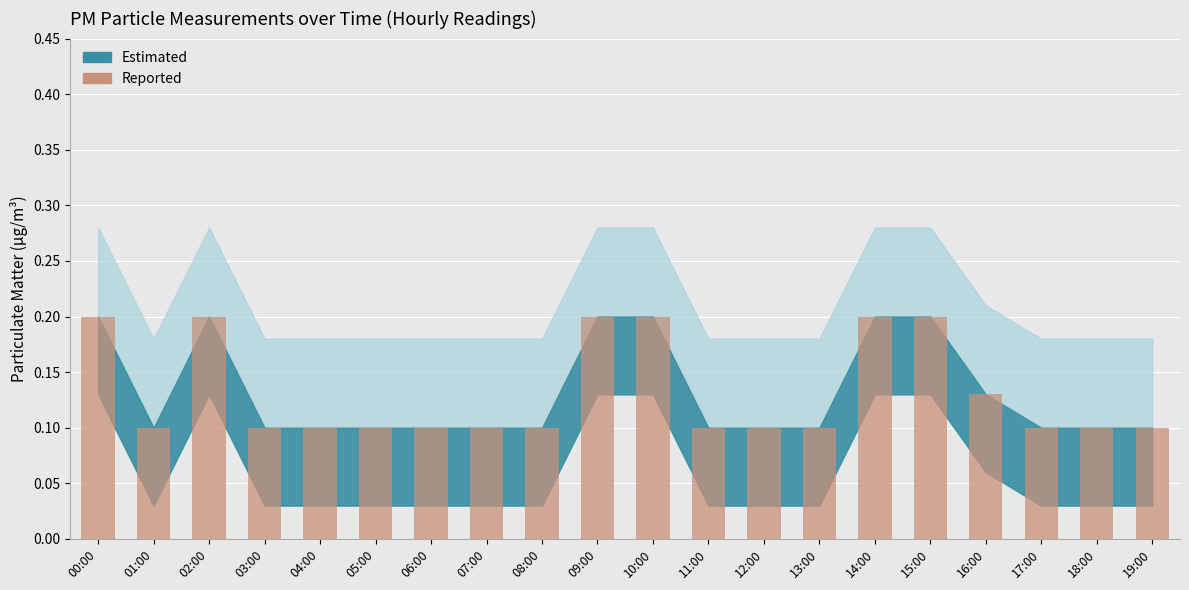

What is the value of the 3rd bar from the left?

0.2